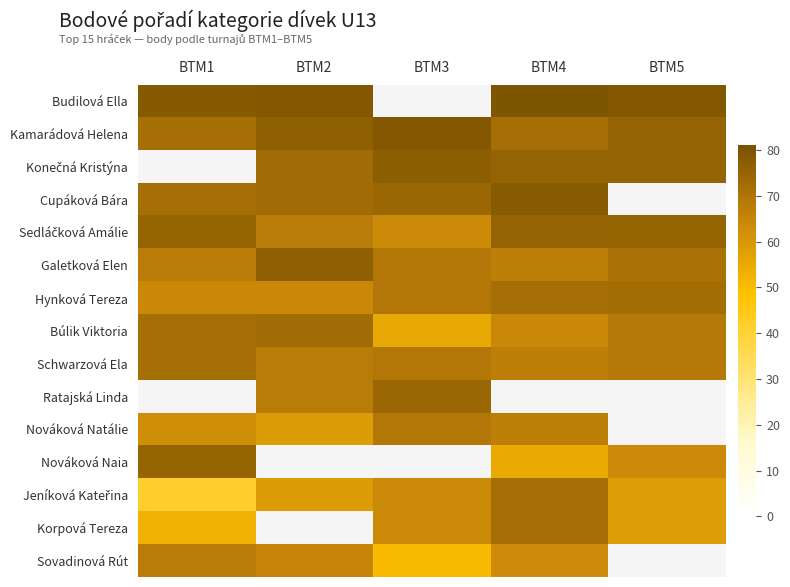

Where does the Sovadinová Rút series first go above 65?

BTM1